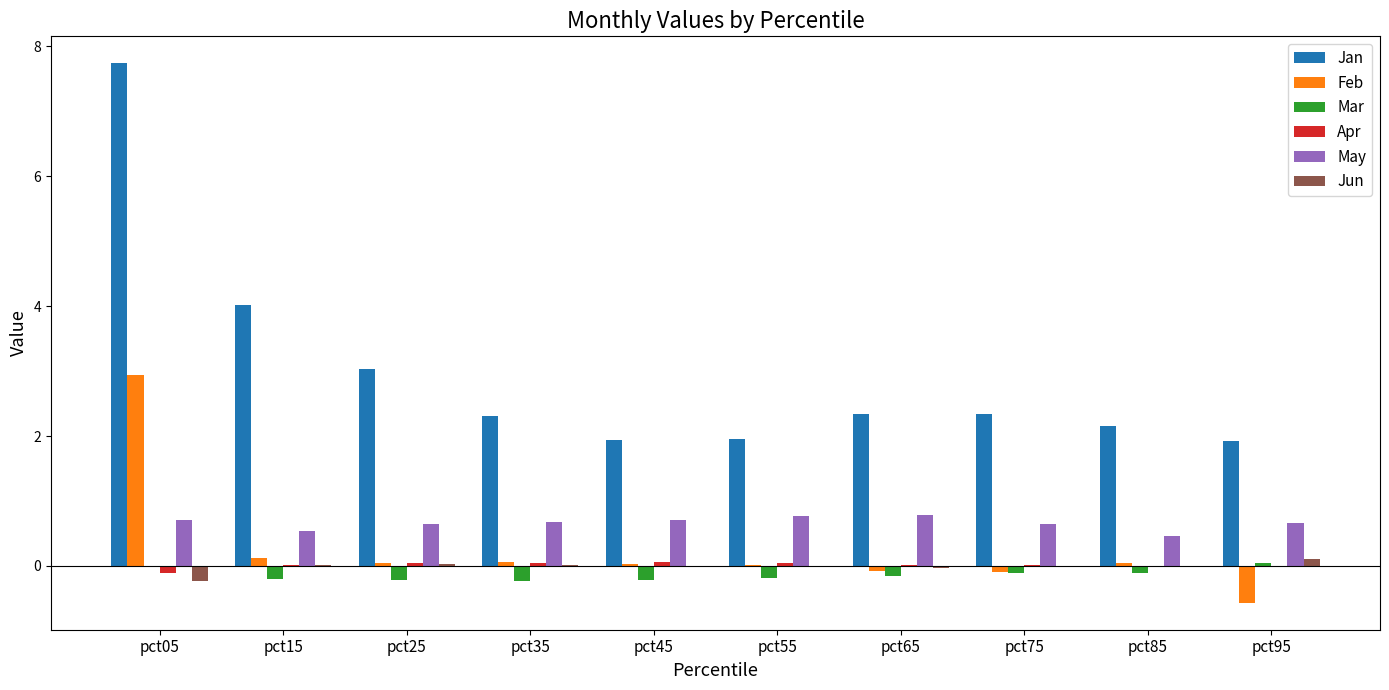

What is the maximum value for Jan?

7.7